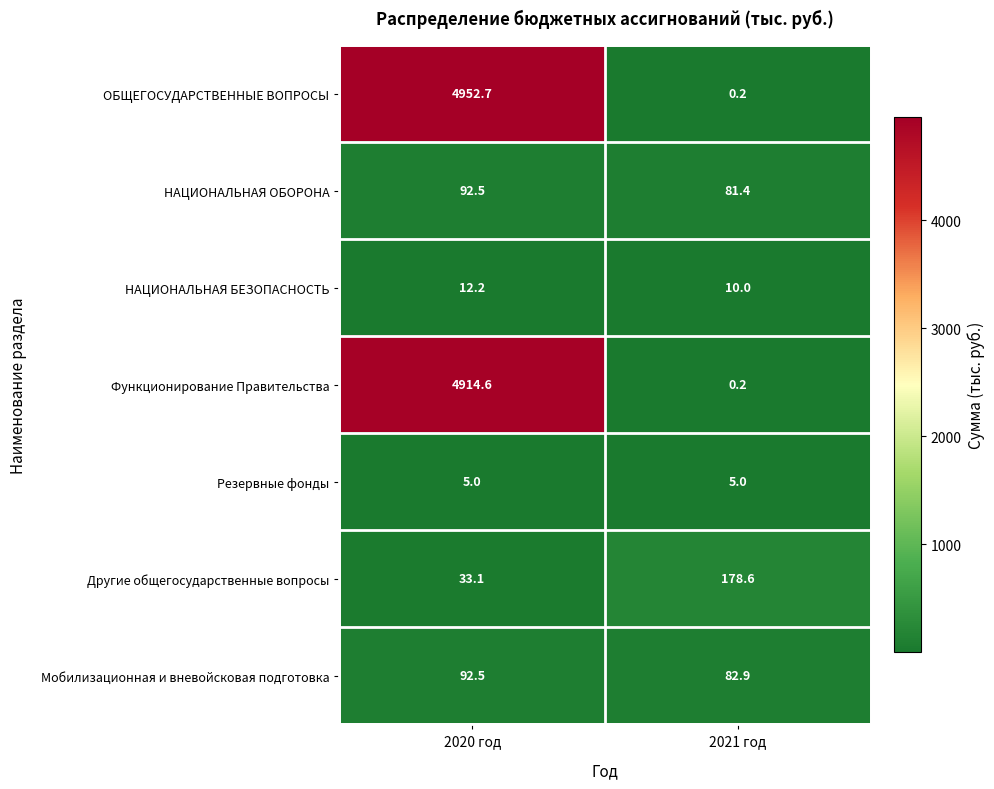

What is the minimum value for НАЦИОНАЛЬНАЯ ОБОРОНА?

81.4